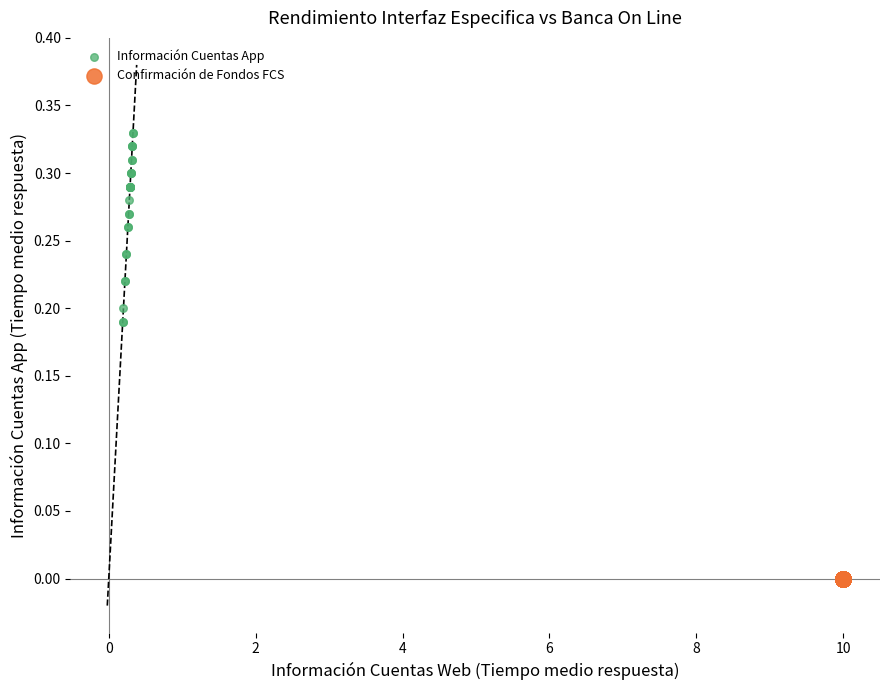

What are all the series names shown in the legend?

Información Cuentas App, Confirmación de Fondos FCS